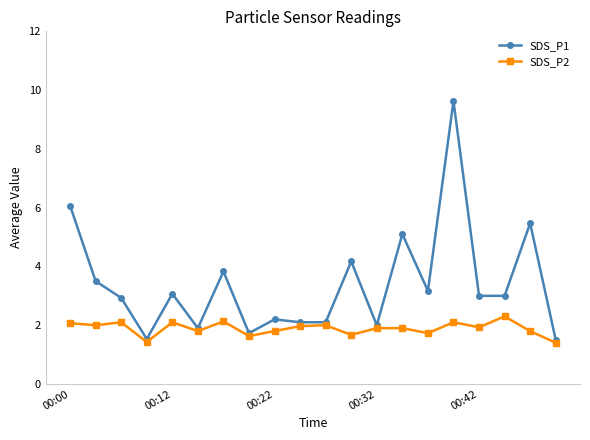

What is the value of the SDS_P1 point at the 19th from the left?

5.5